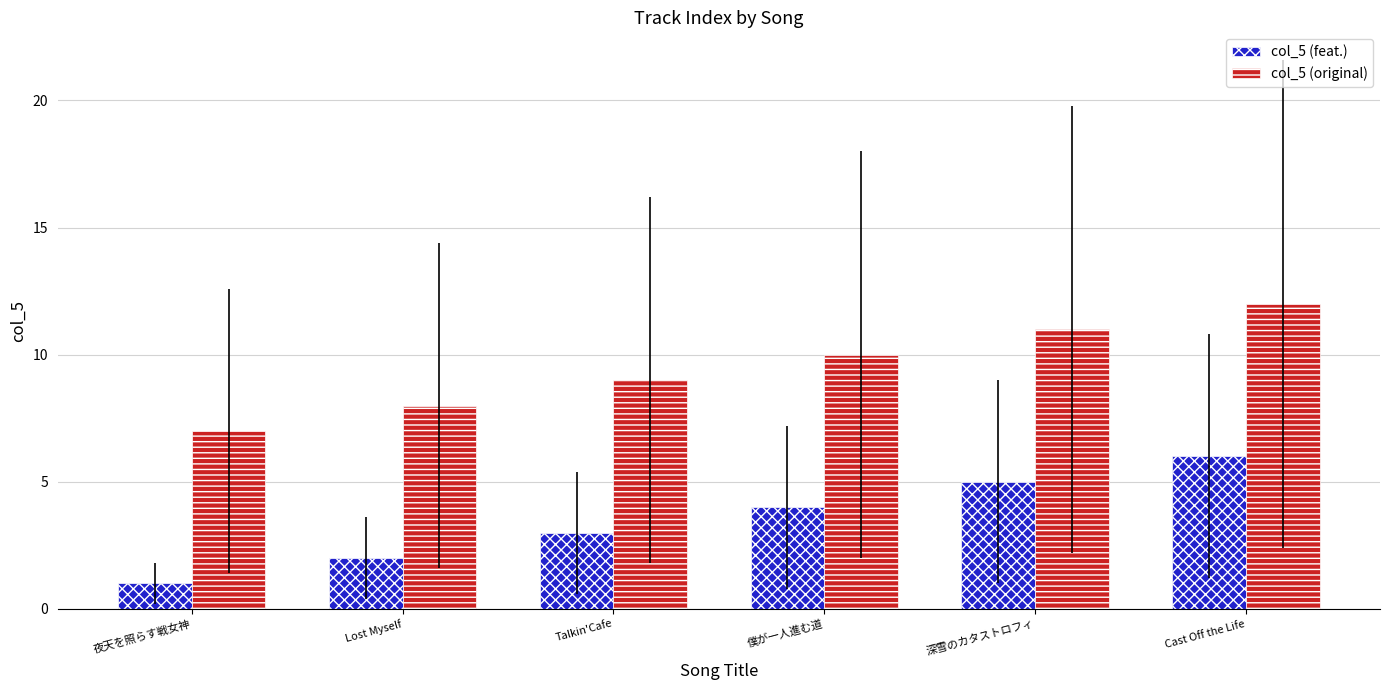

Is it true that col_5 (original) equals 19 at 深雪のカタストロフィ?

False